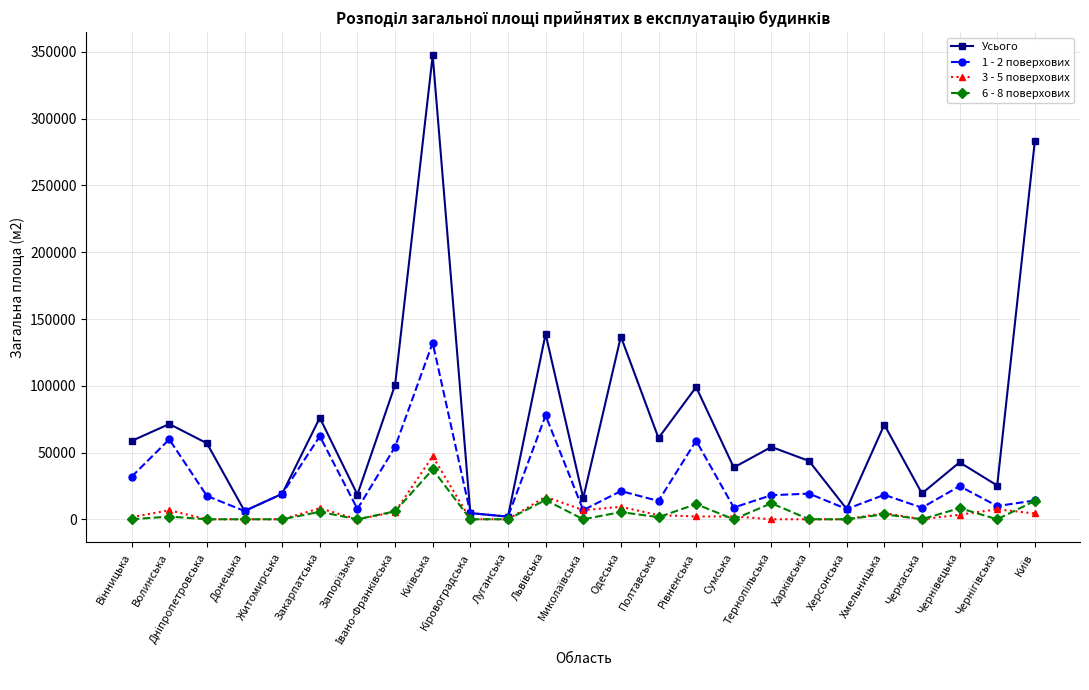

How many lines are shown in the chart?

4